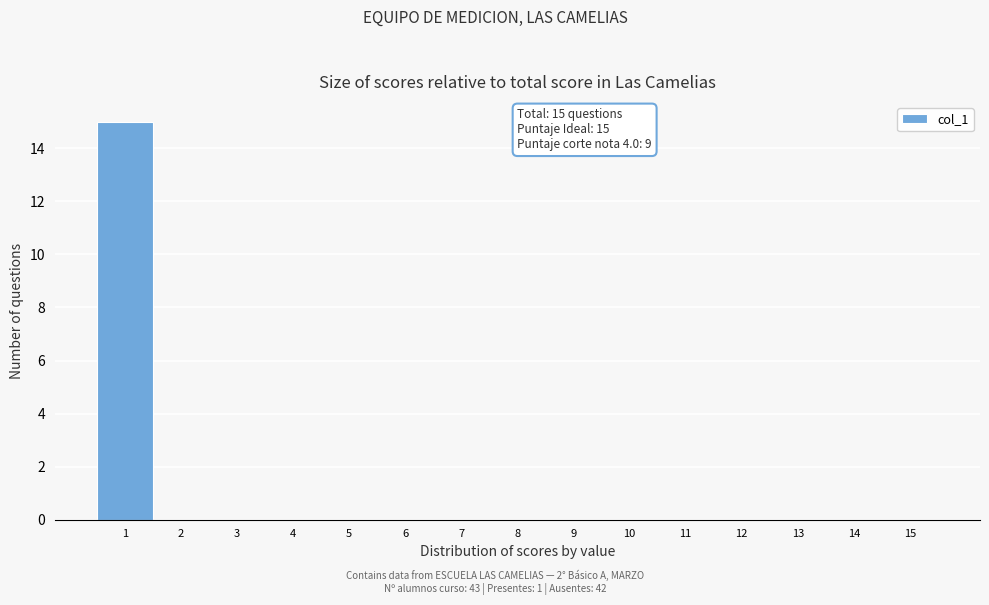

Which range on the x-axis has the tallest bar?

0.5 to 1.5